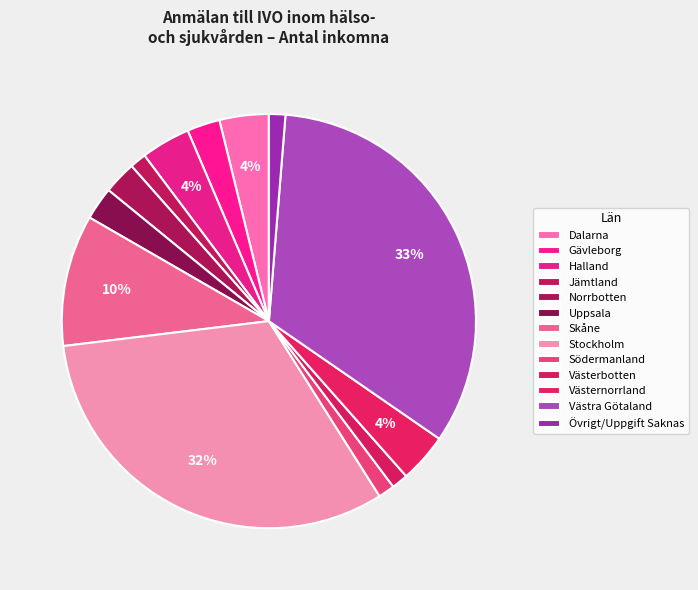

What is the smallest slice in the pie chart?

Jämtland